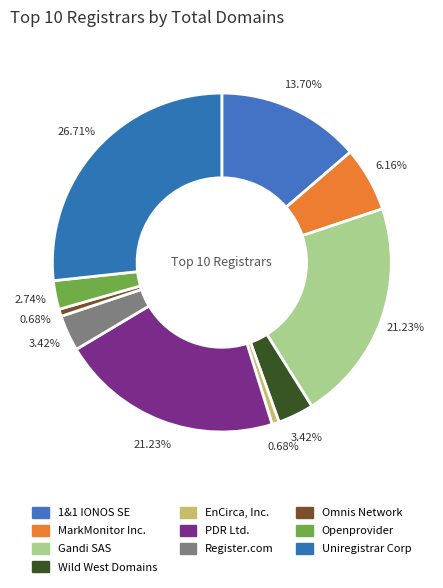

How many segments does this pie chart have?

10